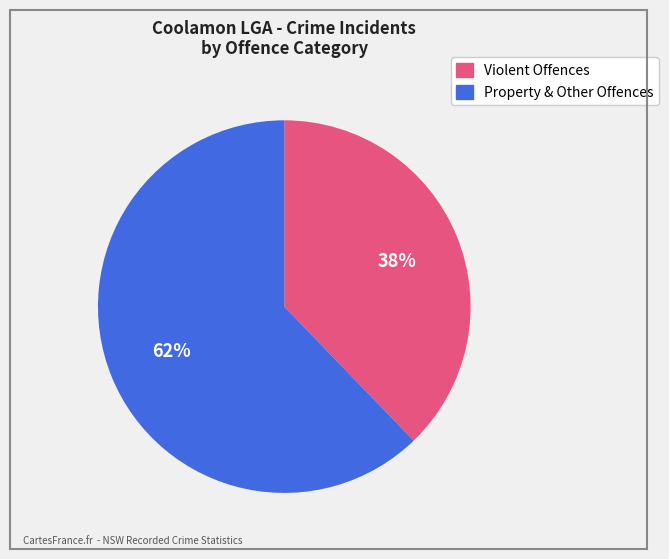

Is there any slice that represents more than half of the pie?

Yes